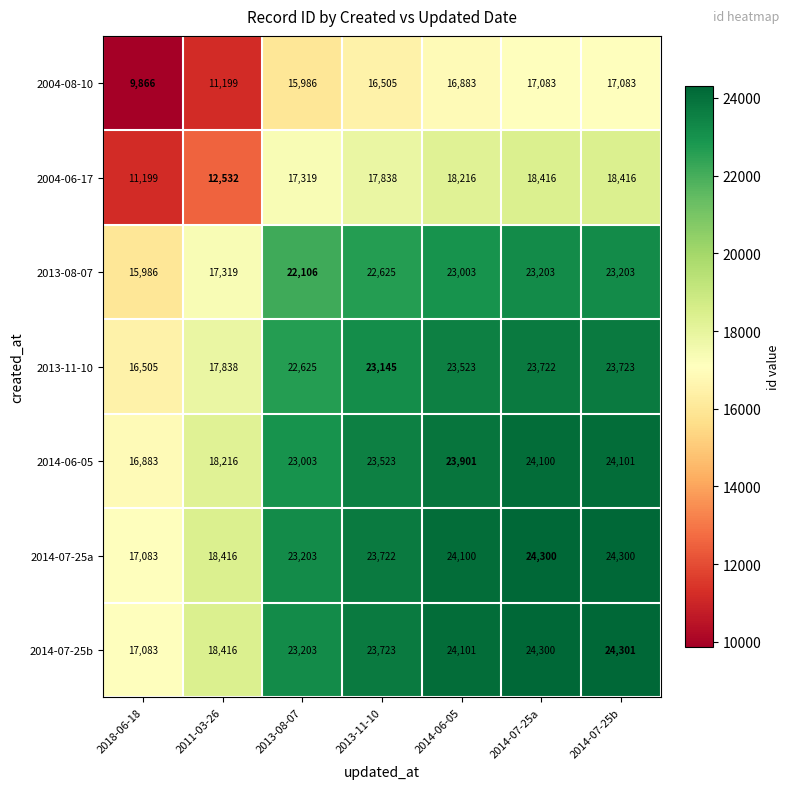

The value of 2014-06-05 at 2014-07-25a is 24100. True or false?

True